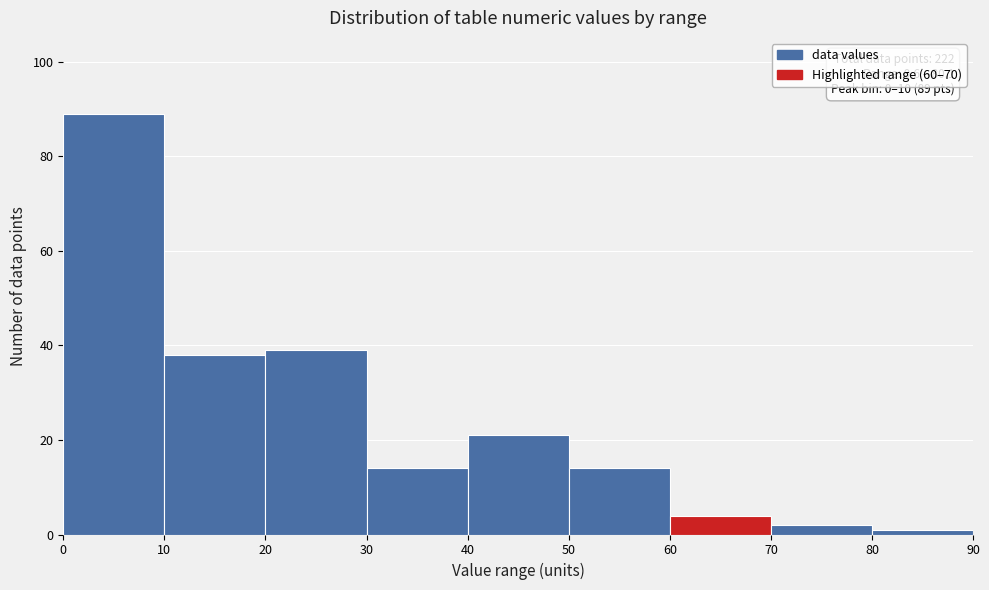

Which range on the x-axis has the tallest bar?

0 to 10